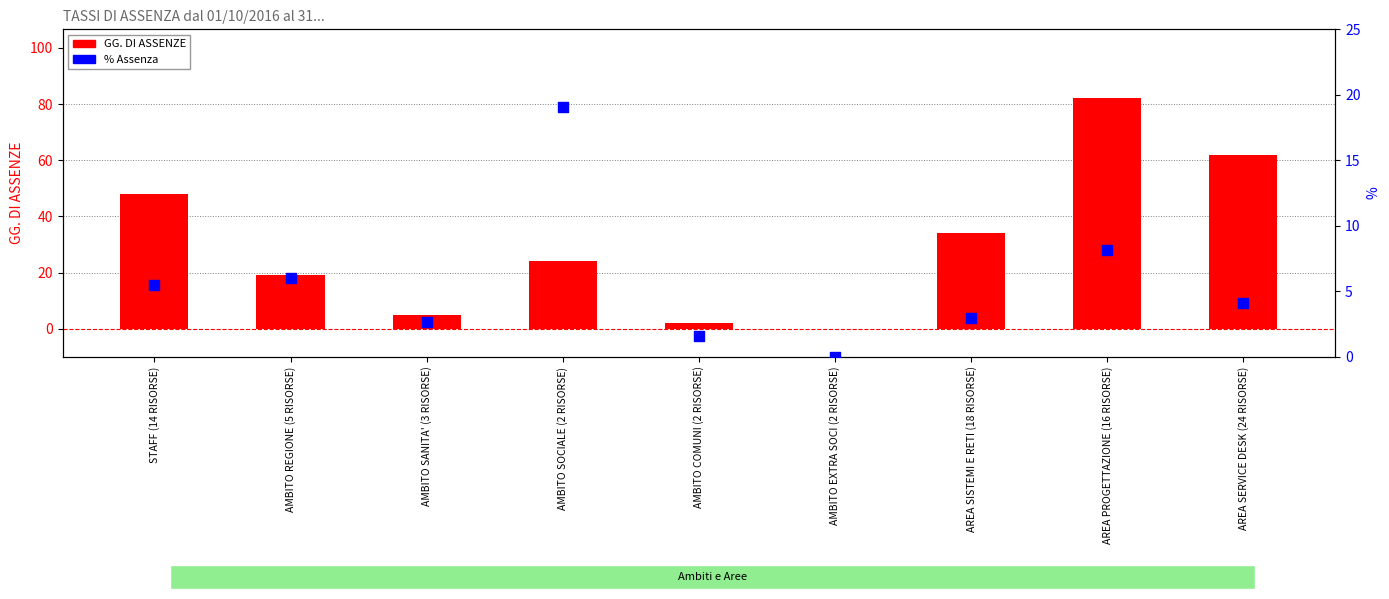

What is the total value across all series at STAFF (14 RISORSE)?

53.4